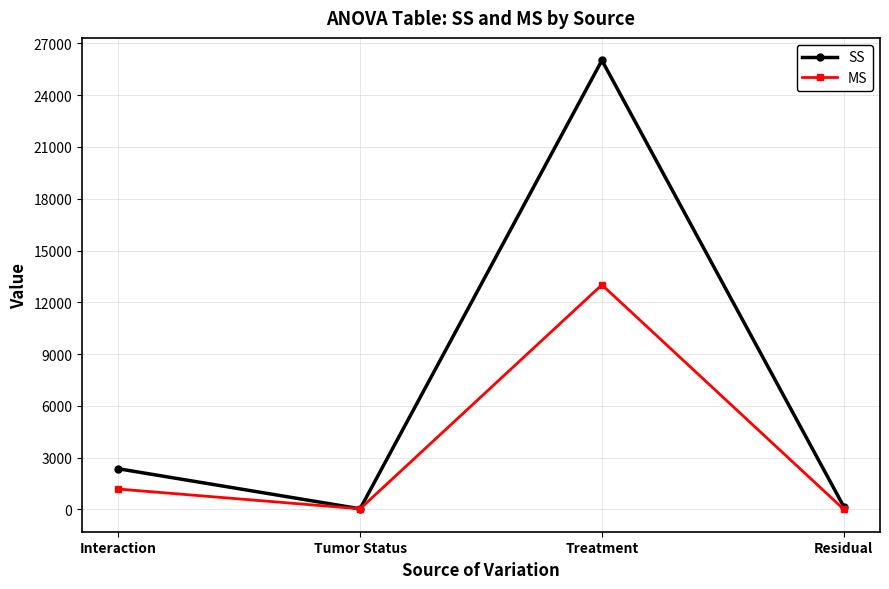

What is the approximate value of MS at Tumor Status?

30.3